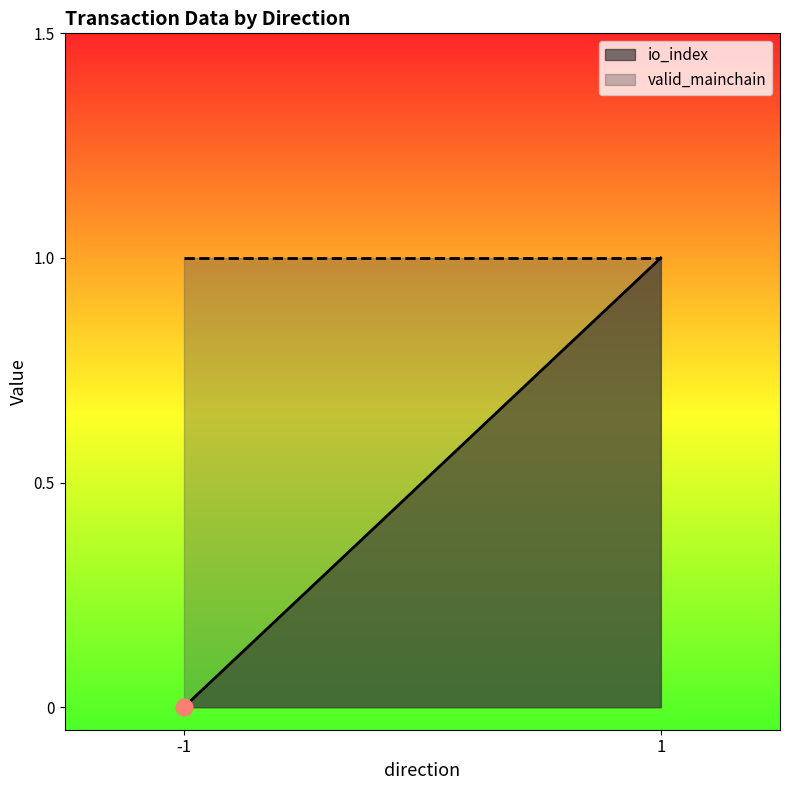

What is the approximate value of valid_mainchain at 1?

1